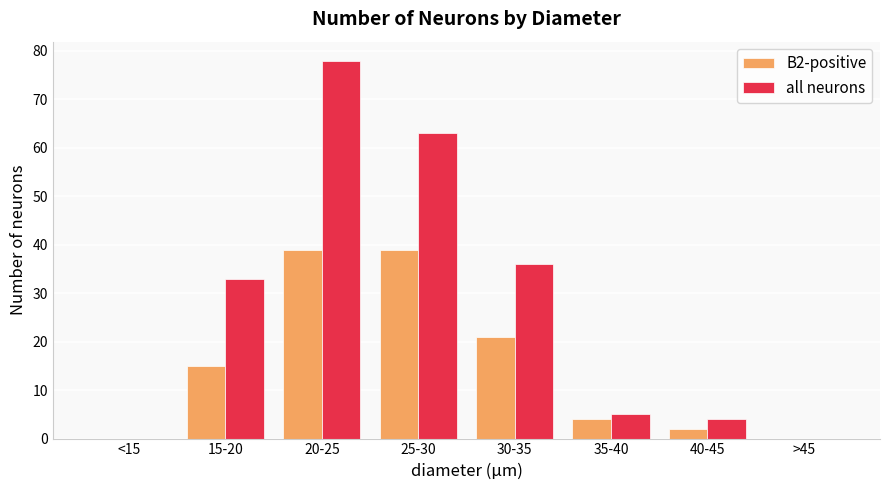

The value of all neurons at 20-25 is 78. True or false?

True